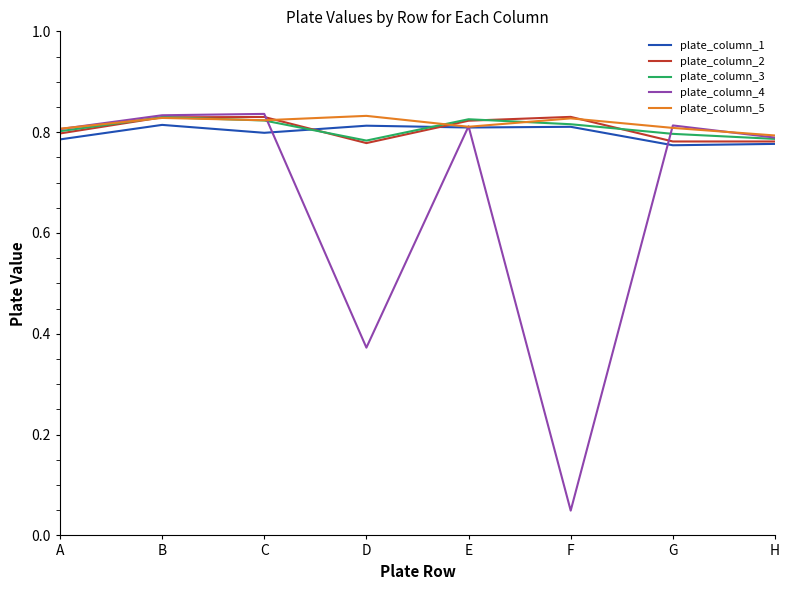

How many distinct data groups are displayed?

5